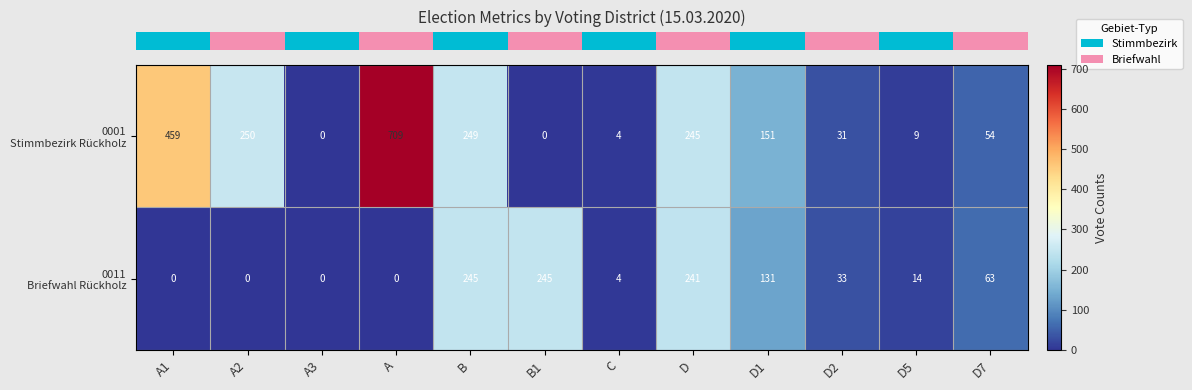

At which category does the chart reach its peak across all series?

A